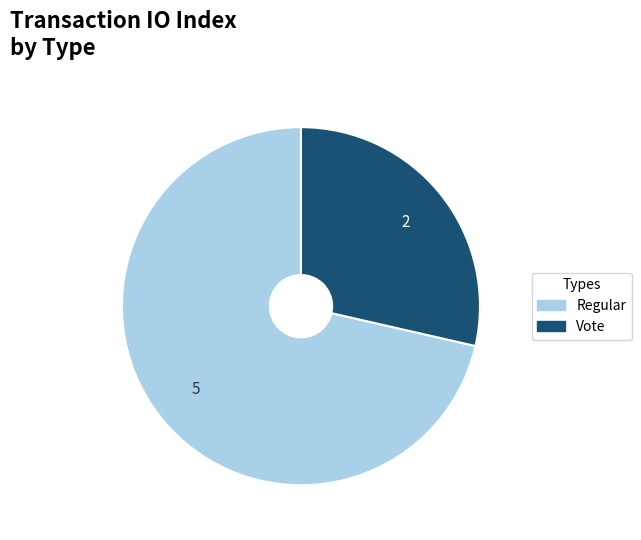

Which category has the smallest portion of the pie?

Vote